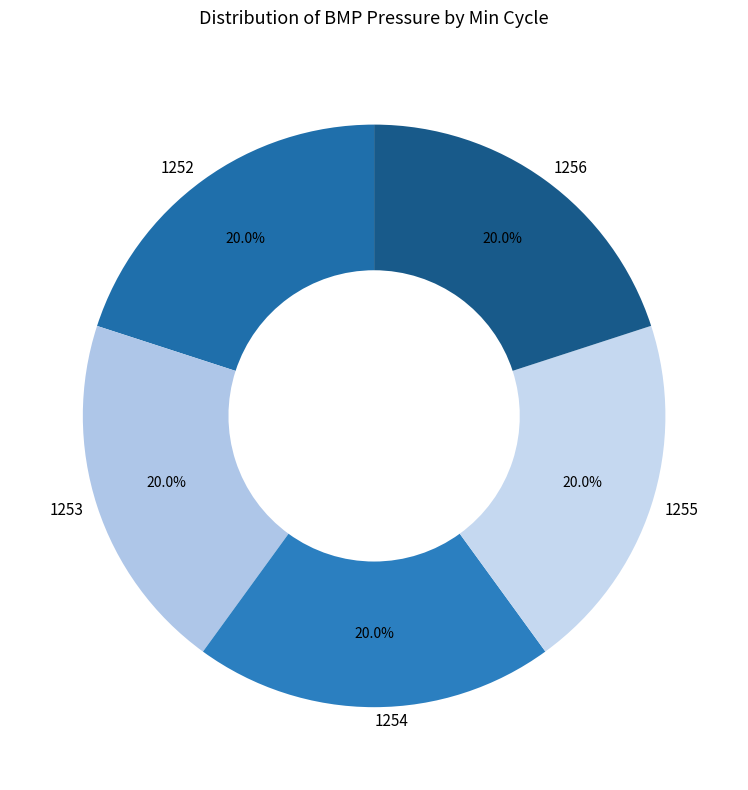

To the nearest percent, what is the combined percentage of 1252 and 1254?

40%